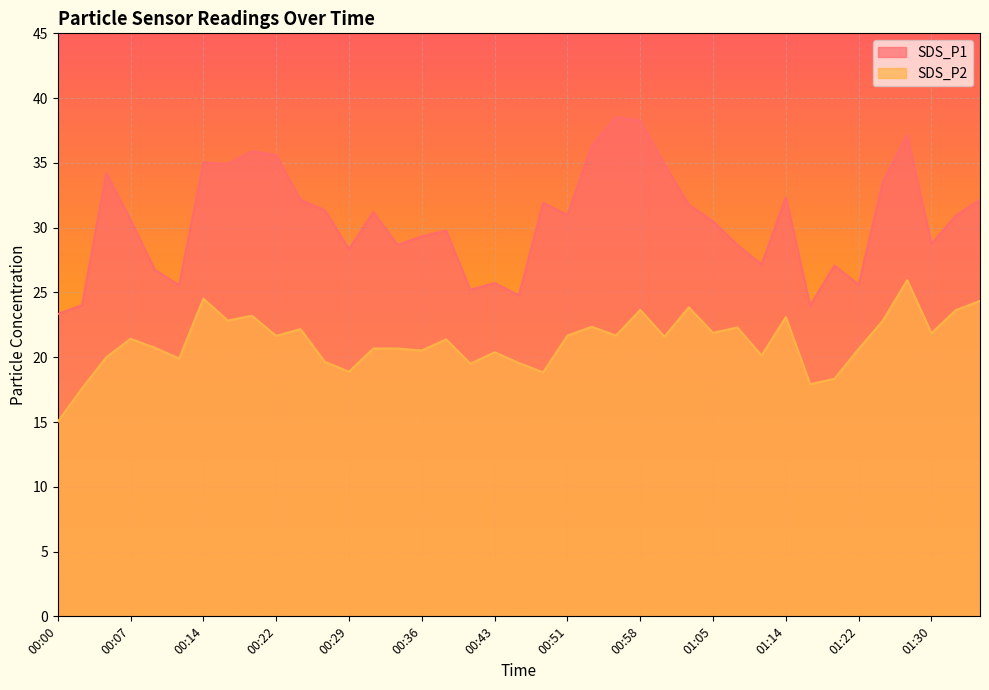

The value of SDS_P1 at 00:51 is 6.8. True or false?

False